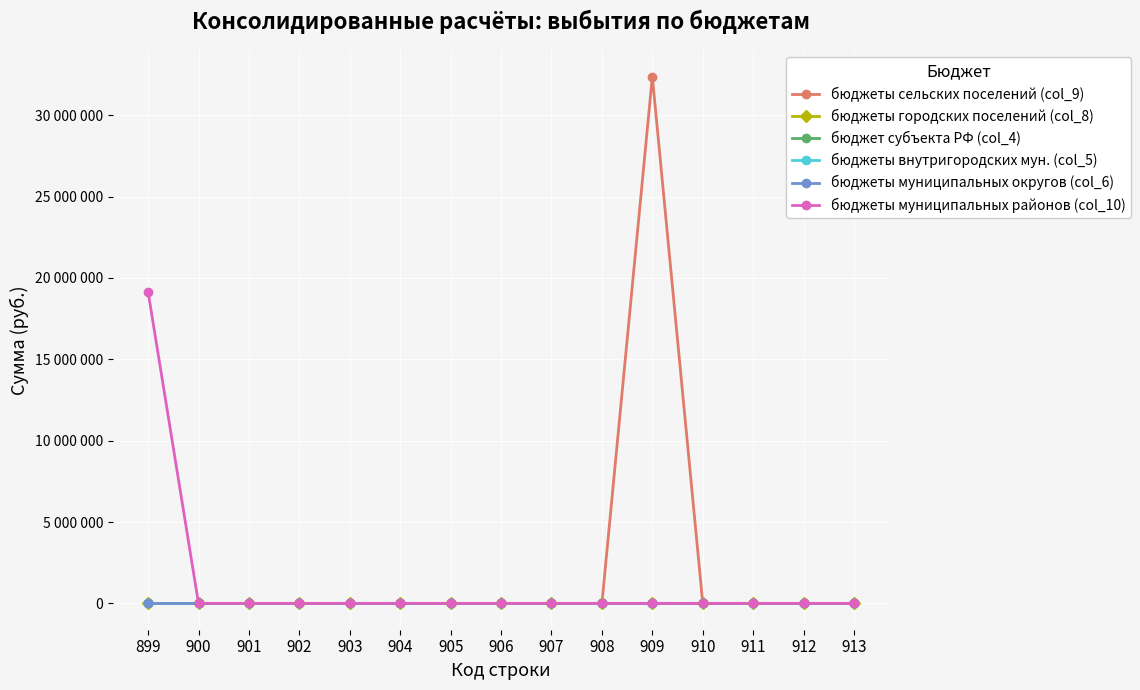

Is this an area chart (filled region under the line)?

No